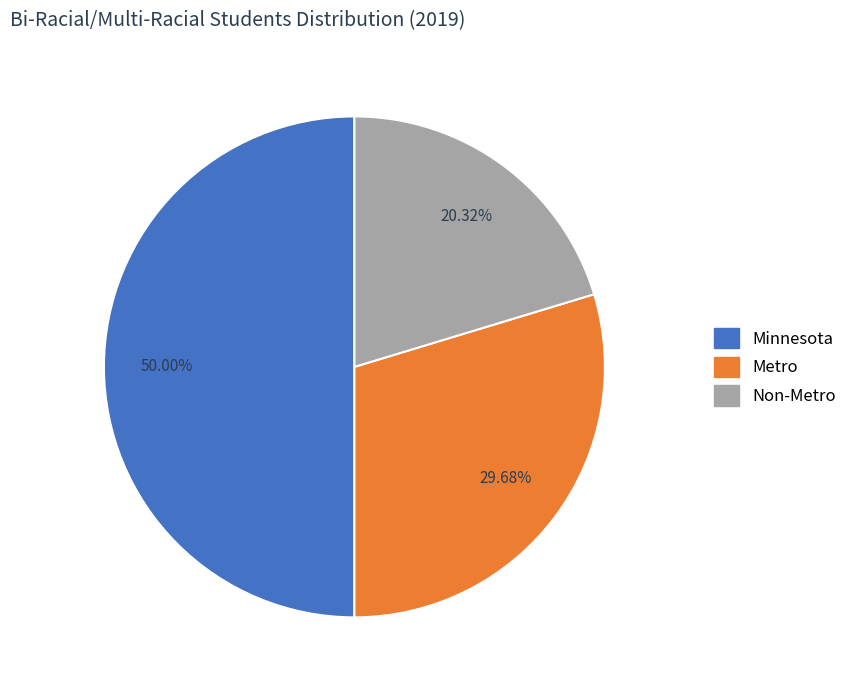

Count the number of slices in the pie.

3